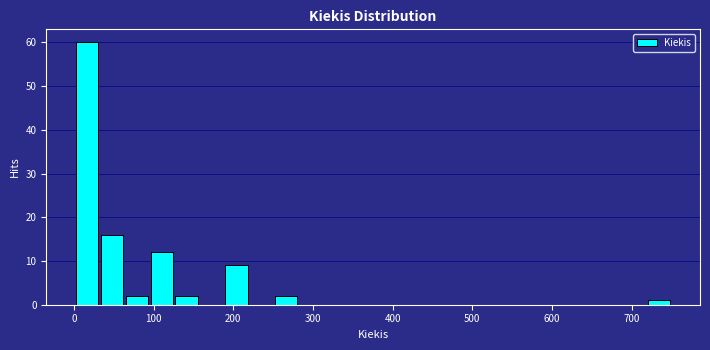

Around what value on the x-axis is the tallest bar? Give the approximate position of its centre, as read against the axis.

20